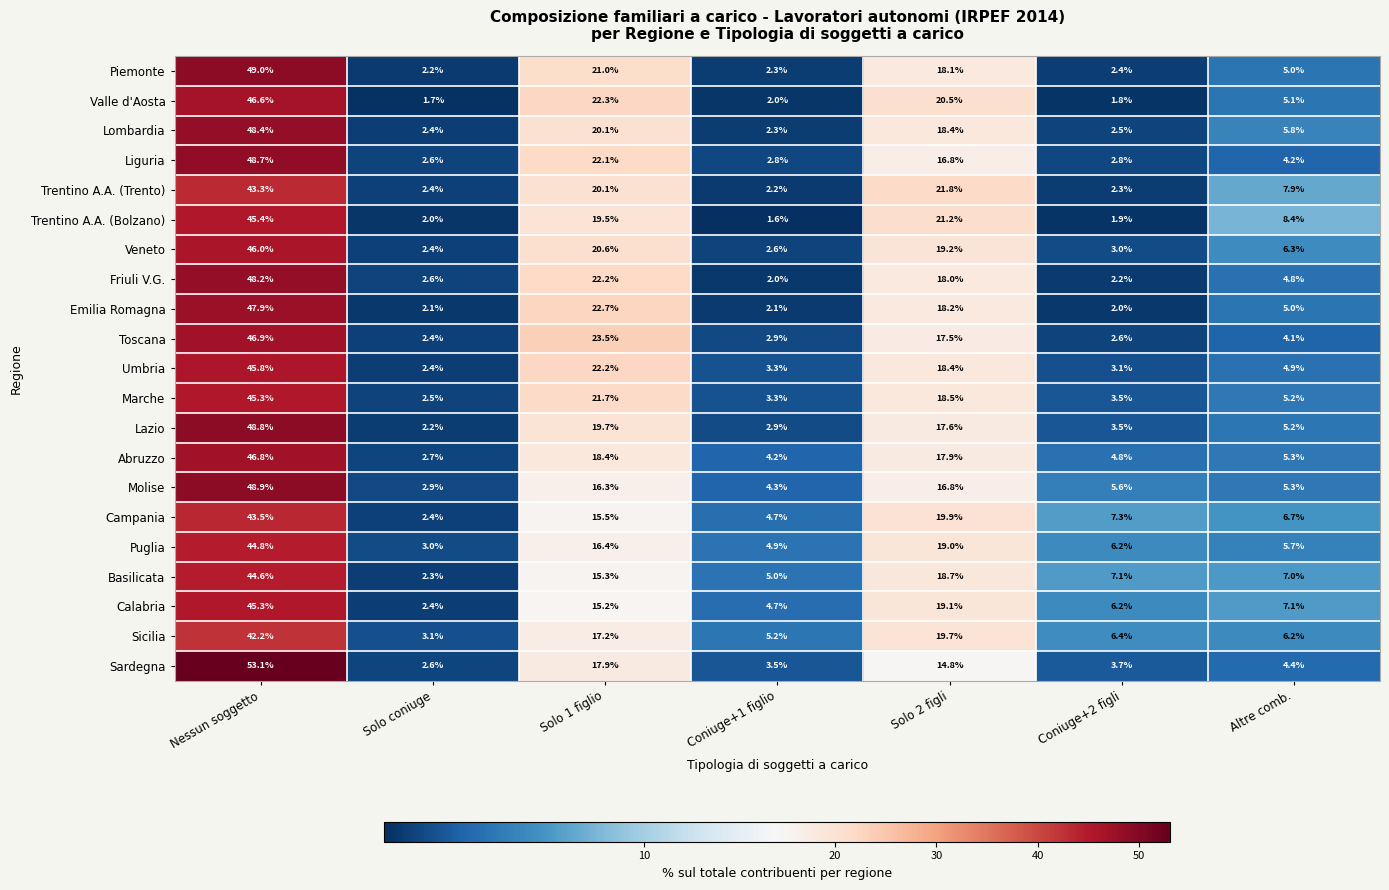

What is the spread (max minus min) of values at Coniuge+1 figlio?

3.6